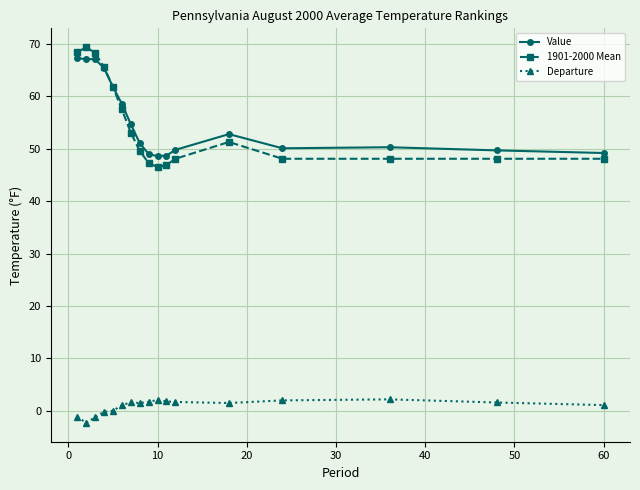

At how many categories does at least one series exceed 26?

17